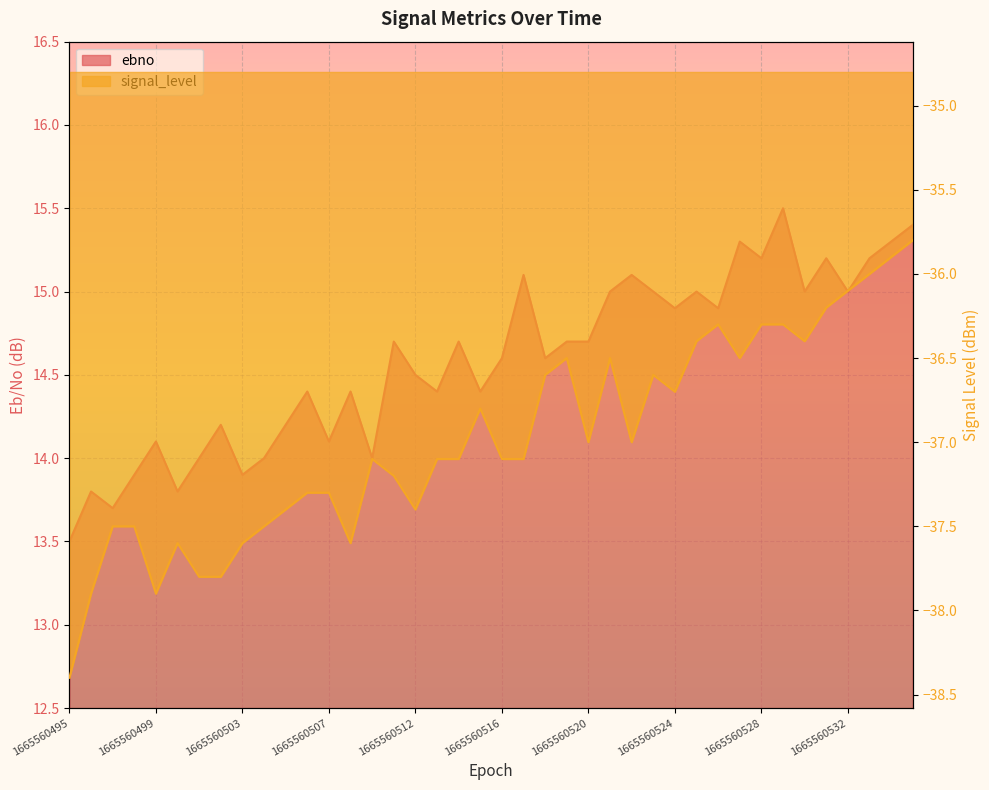

At which category is the sum across all series the highest?

1665560535